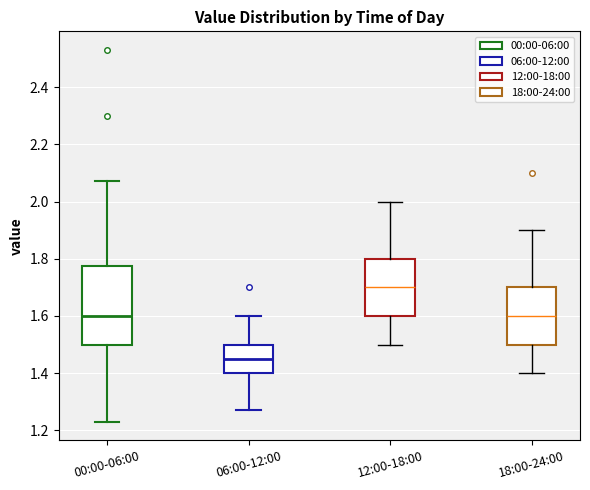

Where does the lower whisker of the box for 12:00-18:00 end on the y-axis? The values are not printed on the chart, so give them approximately, as read against the axis.

1.50